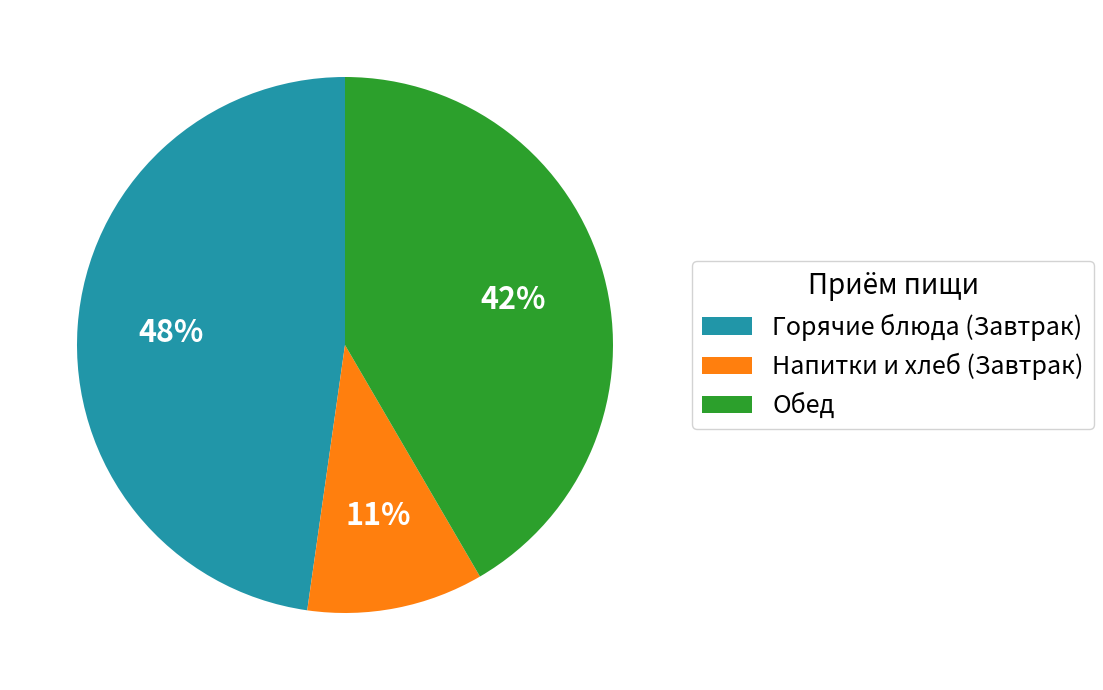

True or false: Обед accounts for 47% of the total.

False